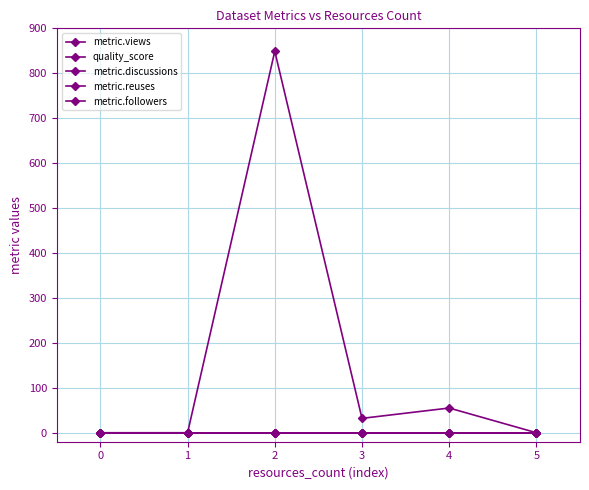

True or false: metric.discussions and metric.followers cross at least once.

False